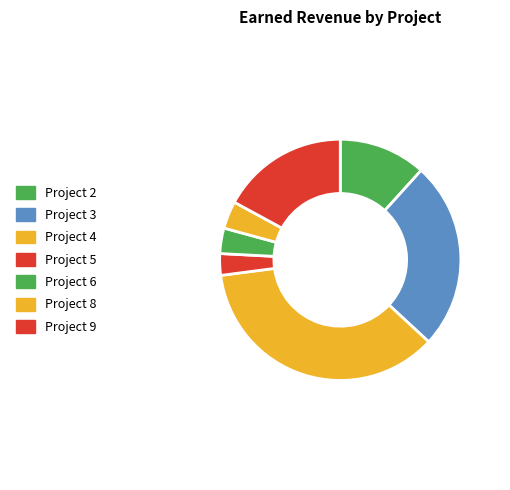

How many segments does this pie chart have?

7